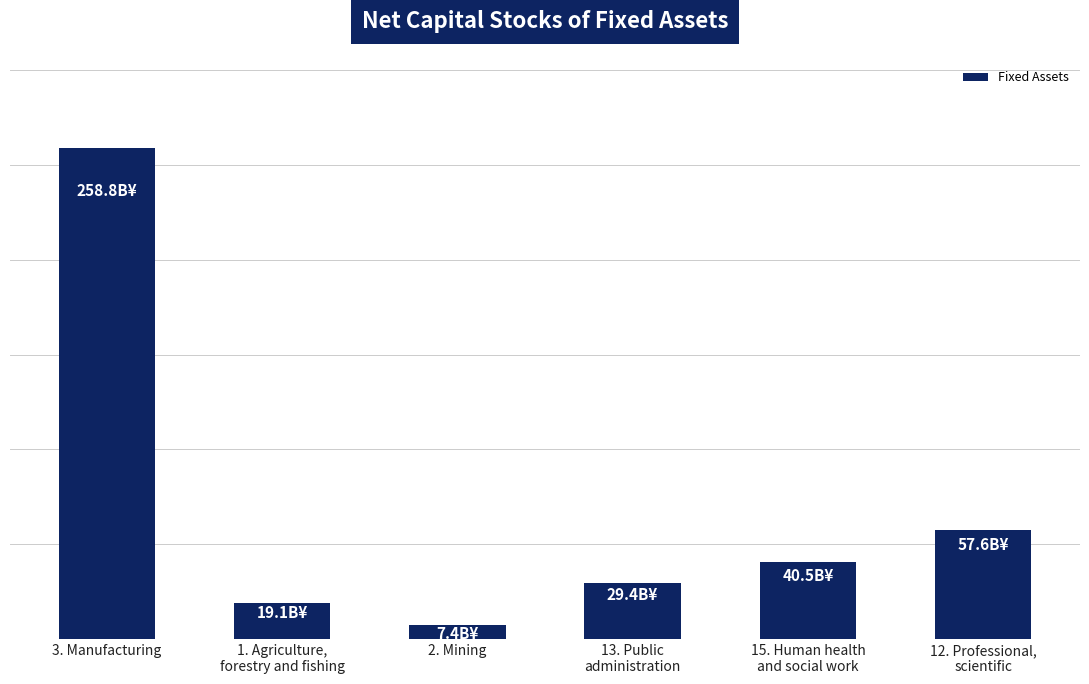

Is it true that the value at 12. Professional,
scientific is 84880.0?

False